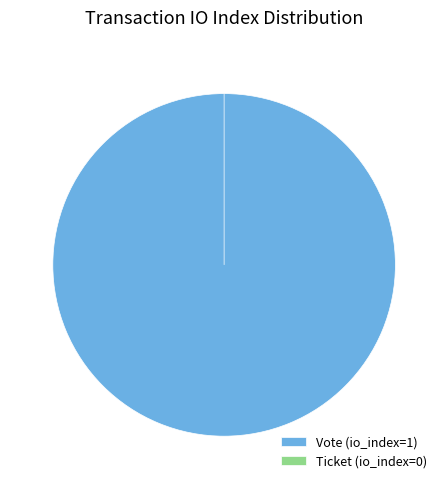

What is the change in value from Vote (io_index=1) to Ticket (io_index=0)?

-1